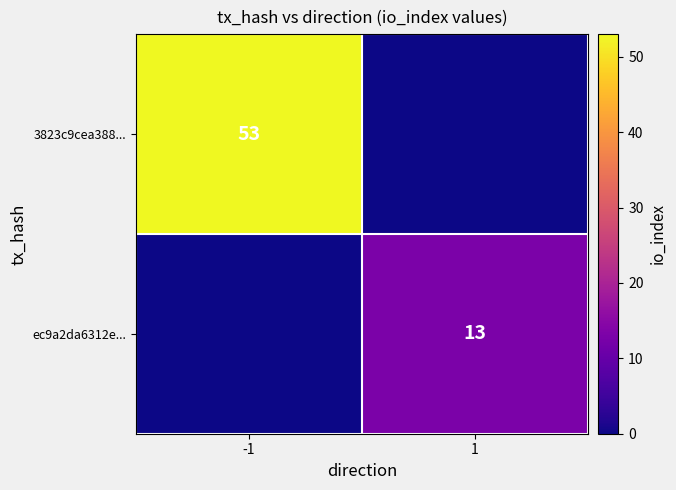

Is the value of 3823c9cea388... at -1 greater than the value of ec9a2da6312e... at 1?

Yes